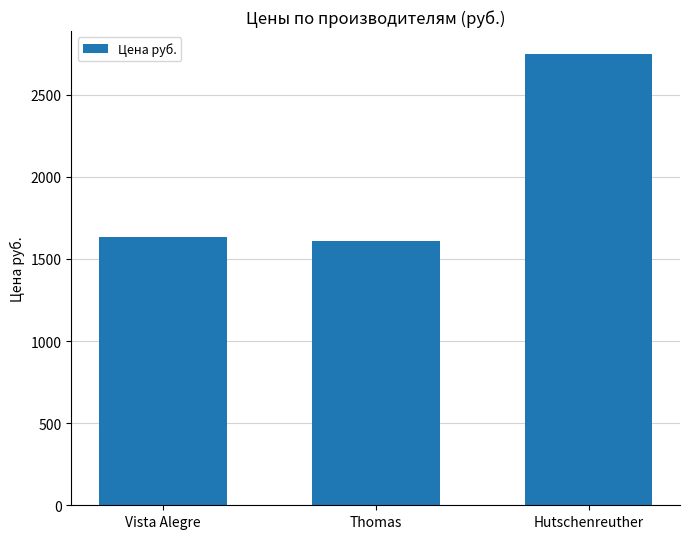

How many categories are shown in the chart?

3